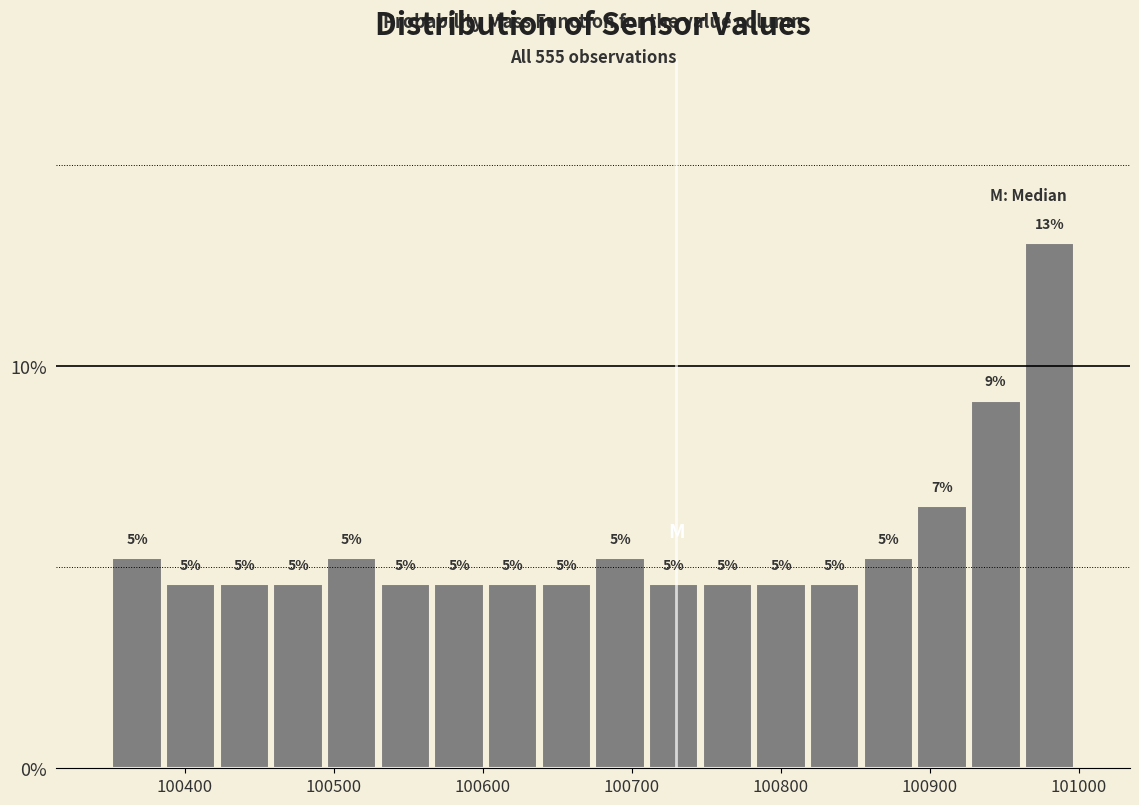

Read against the x-axis, roughly where is the centre of the tallest bar?

100980